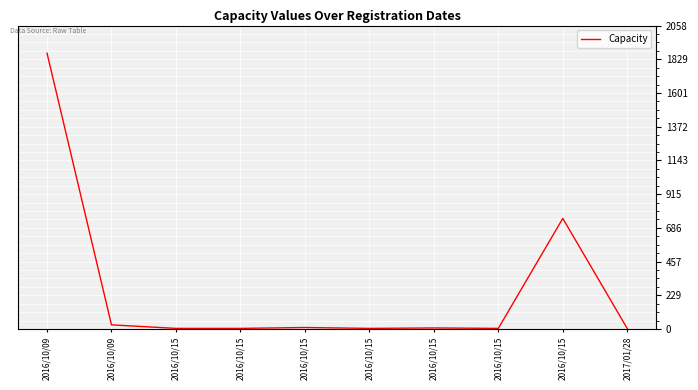

What is the ratio of the value at 2016/10/15 to the value at 2016/10/15?

1.0